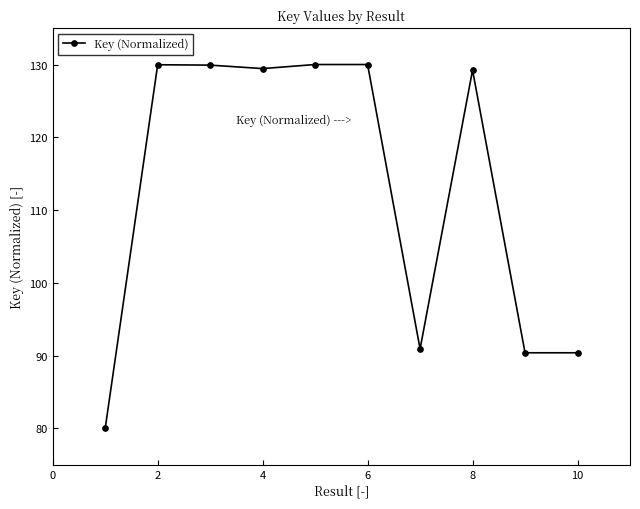

What is the greatest value displayed?

130.0